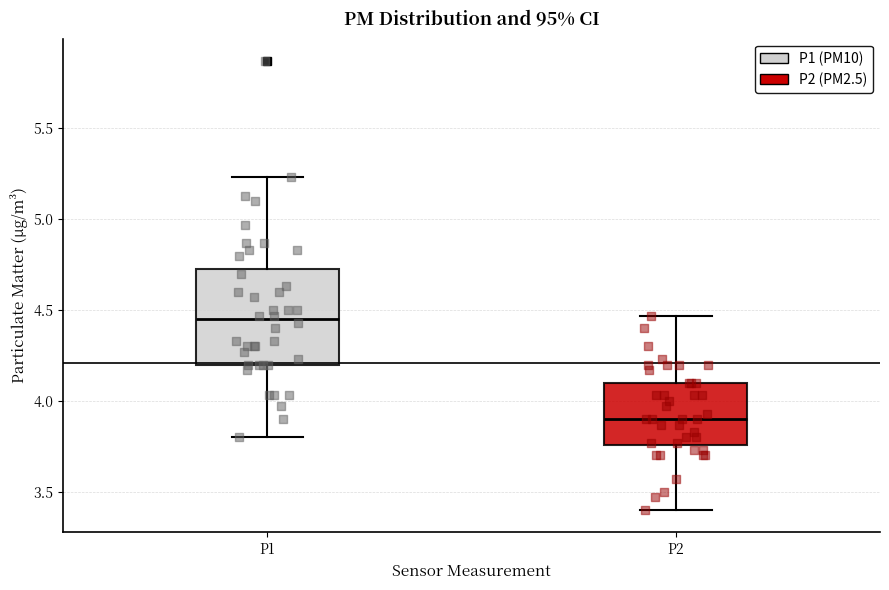

Which box's median line is the highest?

P1